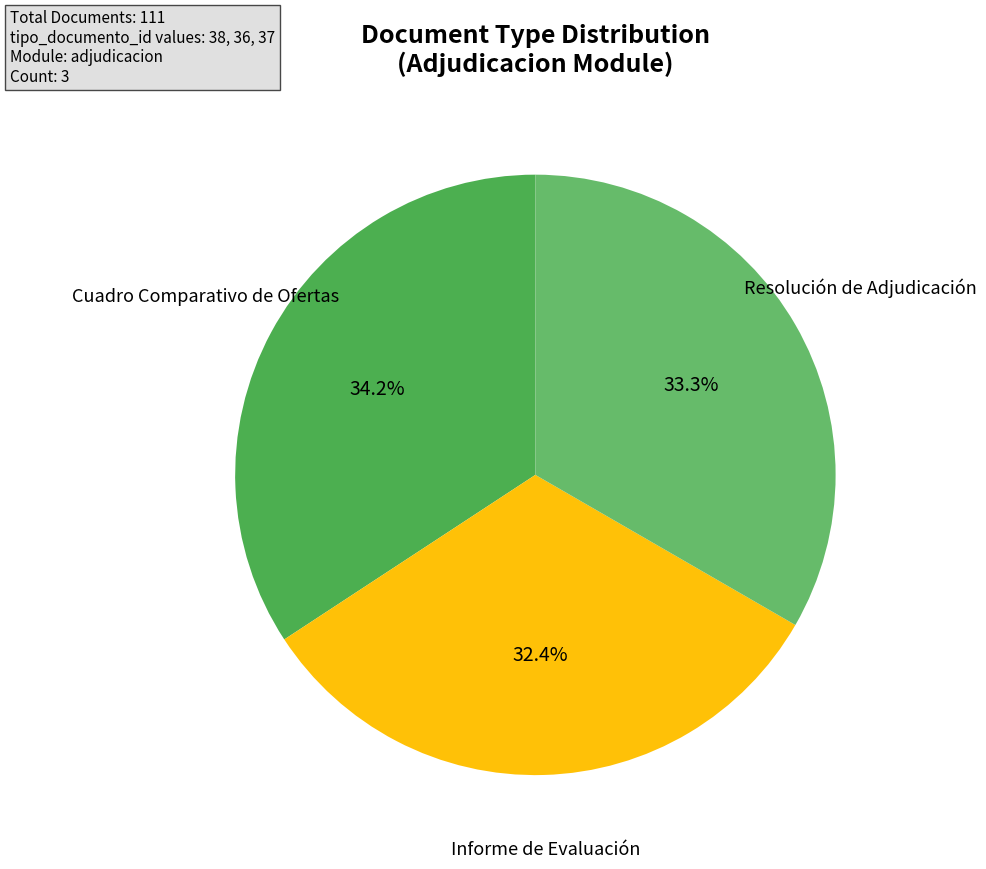

Rank the categories by value from lowest to highest.

Informe de Evaluación, Resolución de Adjudicación, Cuadro Comparativo de Ofertas